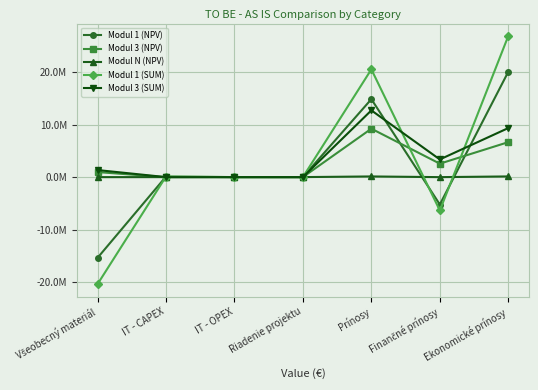

What is the label of the 4th point from the left?

Riadenie projektu